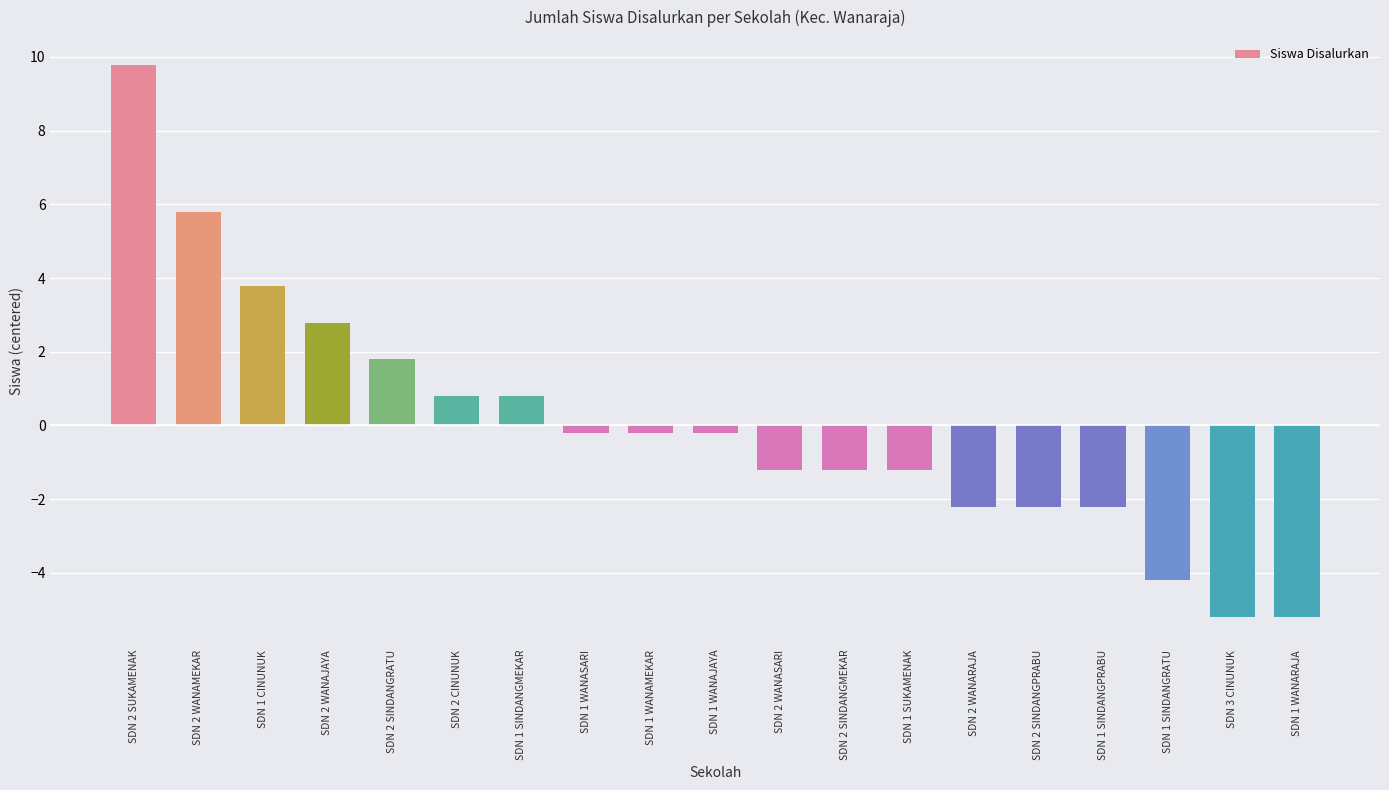

Does the chart contain any negative values?

Yes